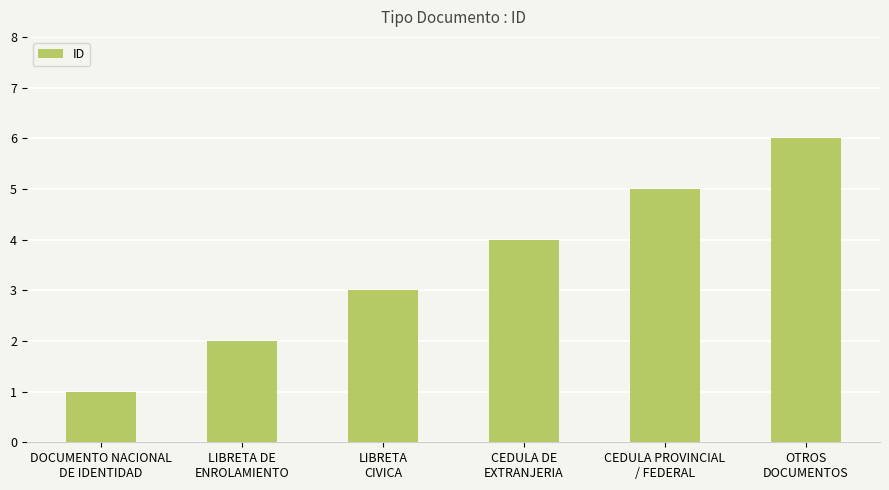

Count the values in the range 2 to 5.

4